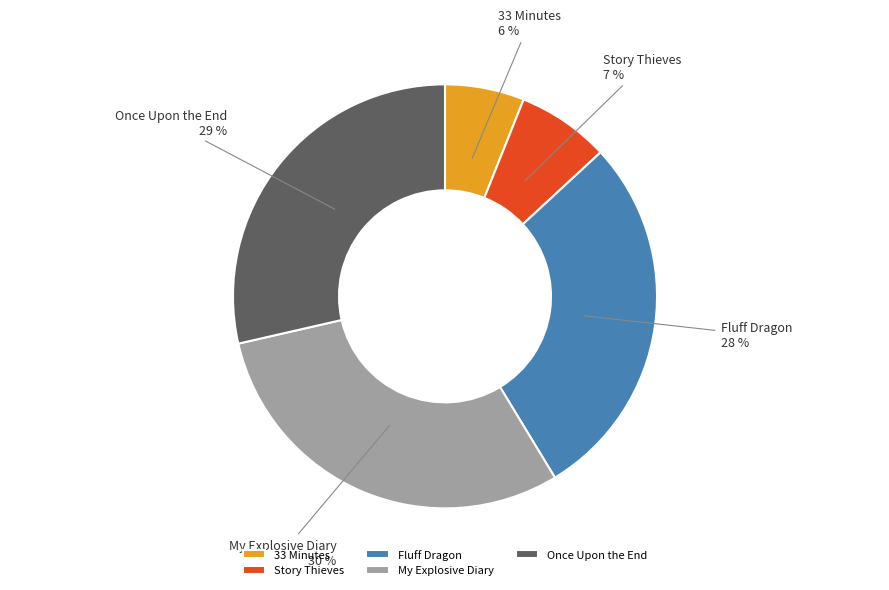

Combined, do 33 Minutes and Fluff Dragon account for over 50%?

No